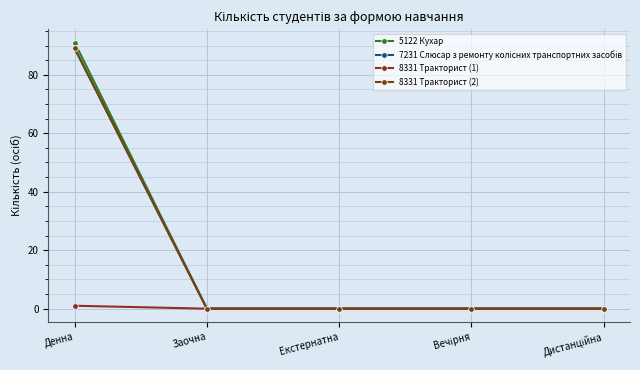

Reading left to right, transcribe all the data shown in this chart.

5122 Кухар: 91	0	0	0	0
7231 Слюсар з ремонту колісних транспортних засобів: 89	0	0	0	0
8331 Тракторист (1): 1	0	0	0	0
8331 Тракторист (2): 89	0	0	0	0